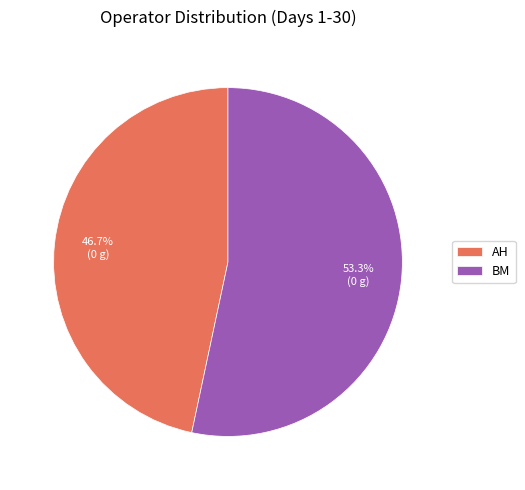

Between AH and BM, which is larger?

BM